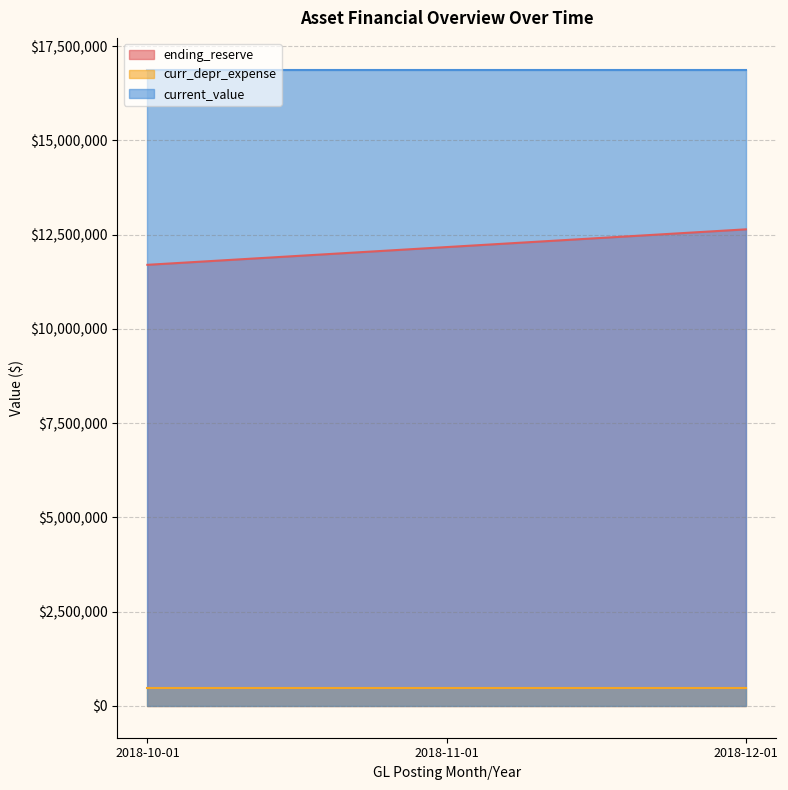

What is the average value of the curr_depr_expense series?

12171115.7